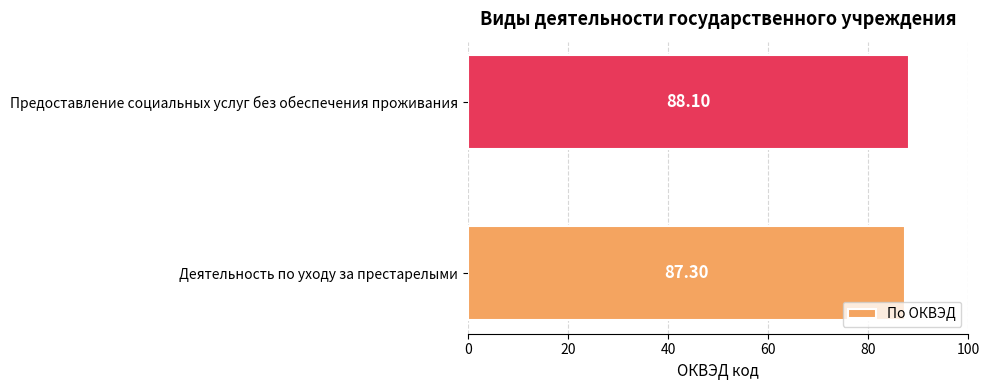

What is the sum of the values at Предоставление социальных услуг без обеспечения проживания and Деятельность по уходу за престарелыми?

175.4